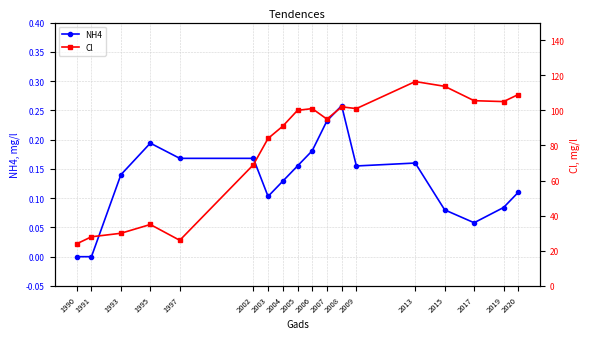

What is the difference between the maximum and minimum values in the NH4 series?

0.3